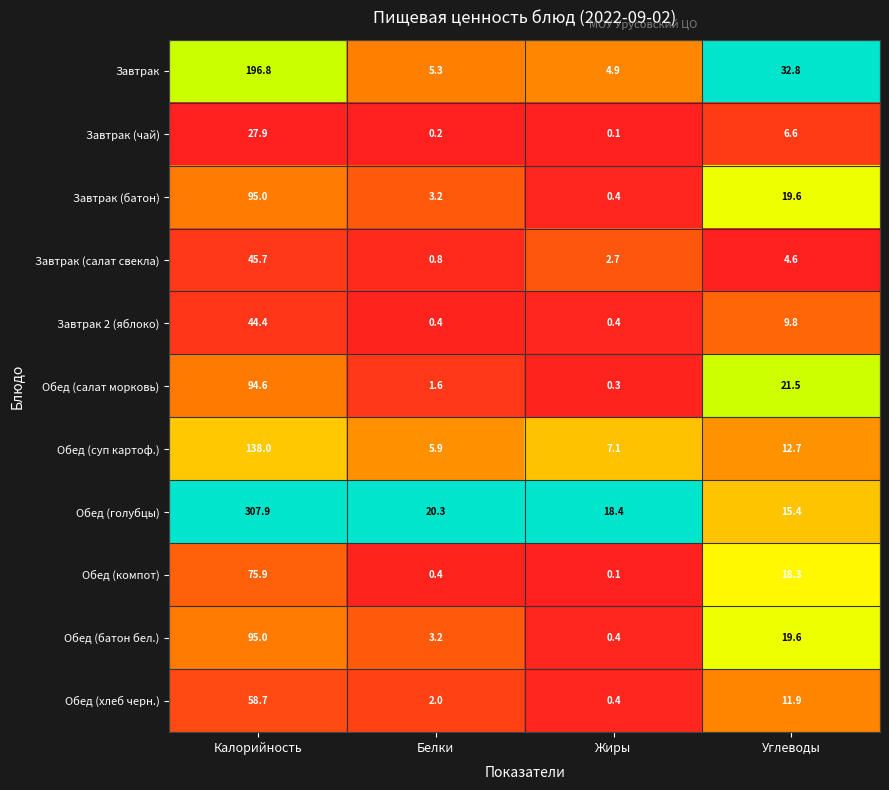

What is the highest value of the Завтрак (чай) series?

27.9